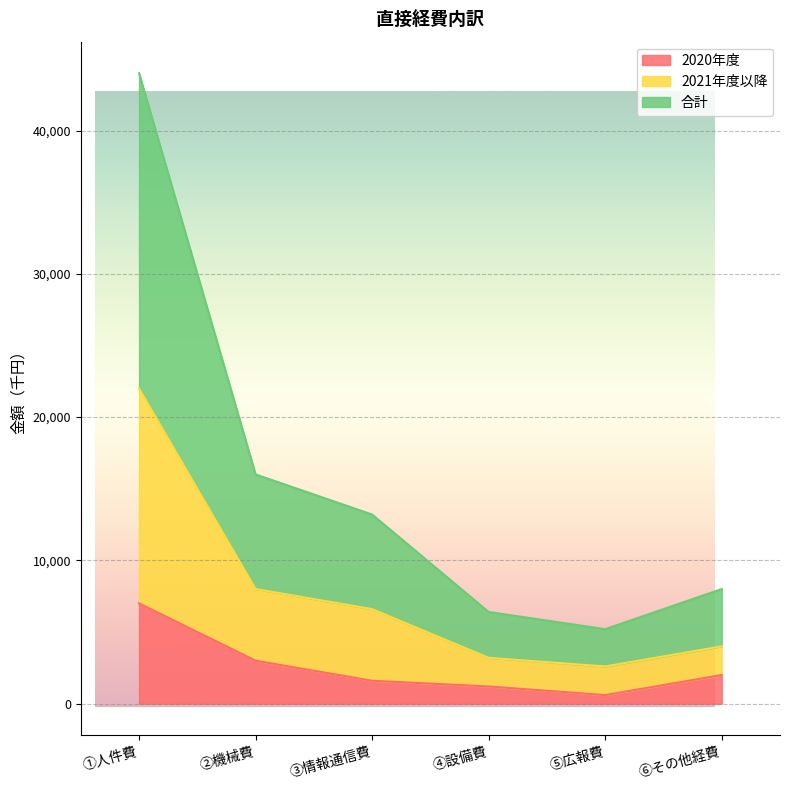

What position from the left is ④設備費?

4